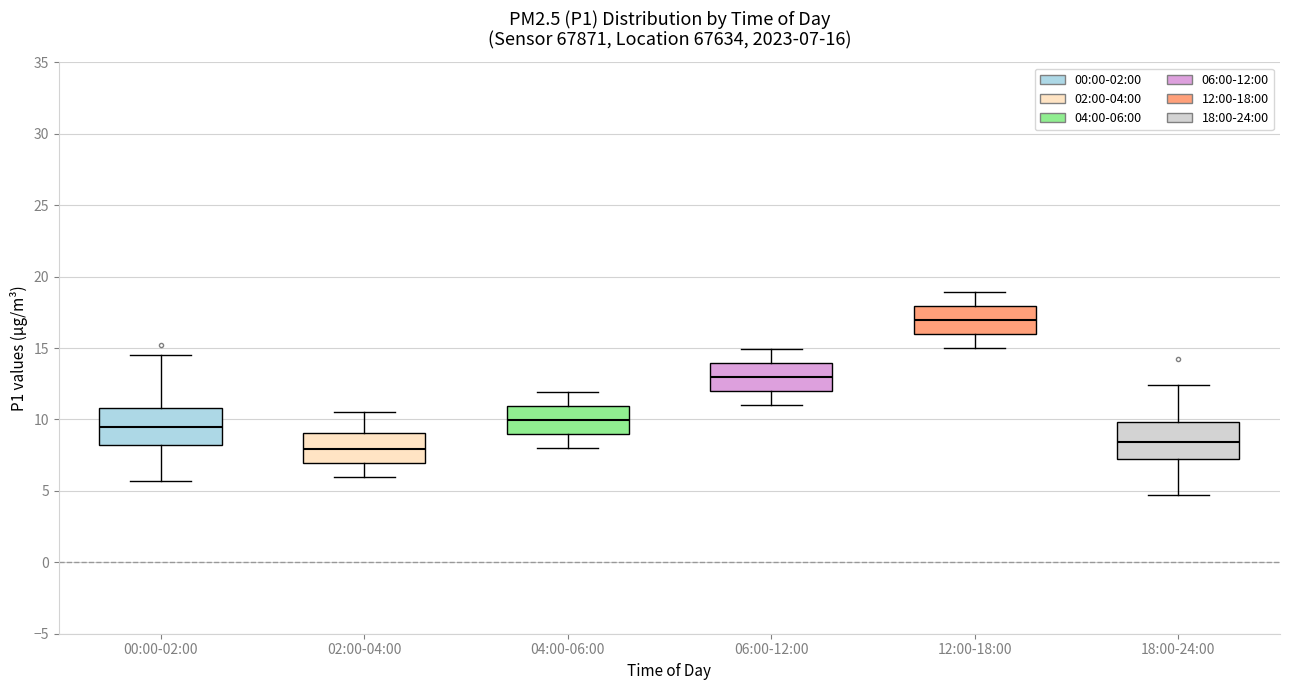

Which box's median line is the highest?

12:00-18:00